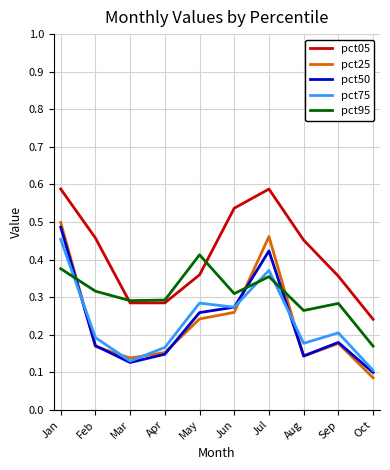

Which series has the largest range (max minus min)?

pct25